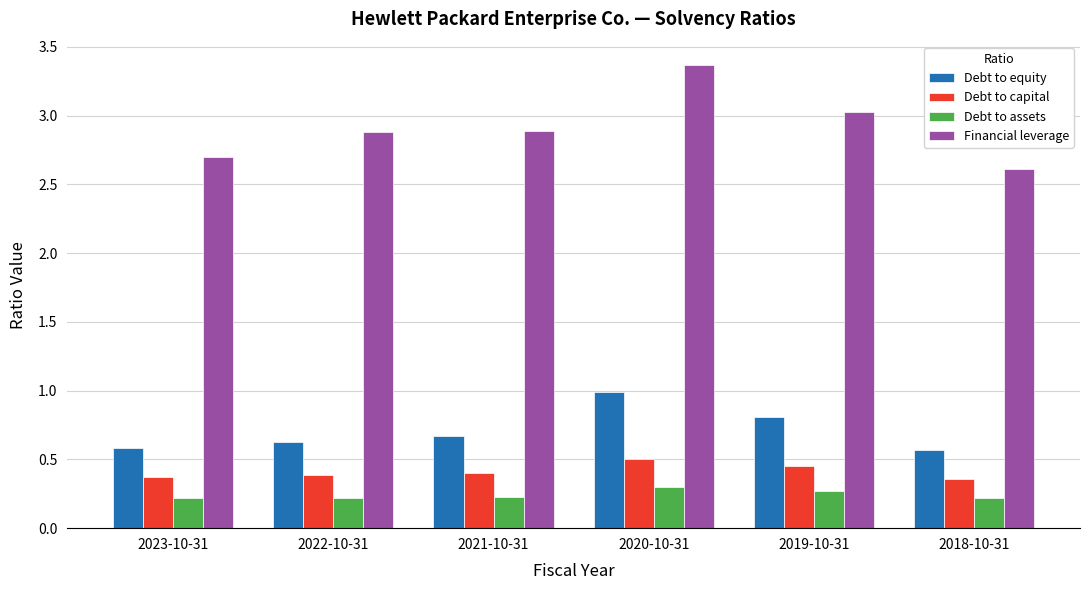

What are all the series names shown in the legend?

Debt to equity, Debt to capital, Debt to assets, Financial leverage